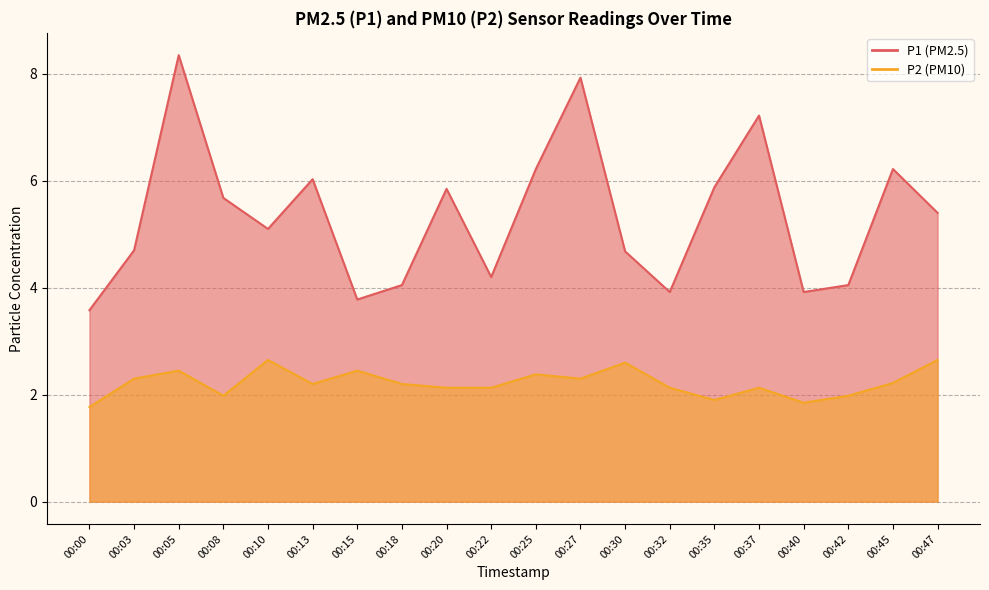

True or false: P2 and P1 cross at least once.

False